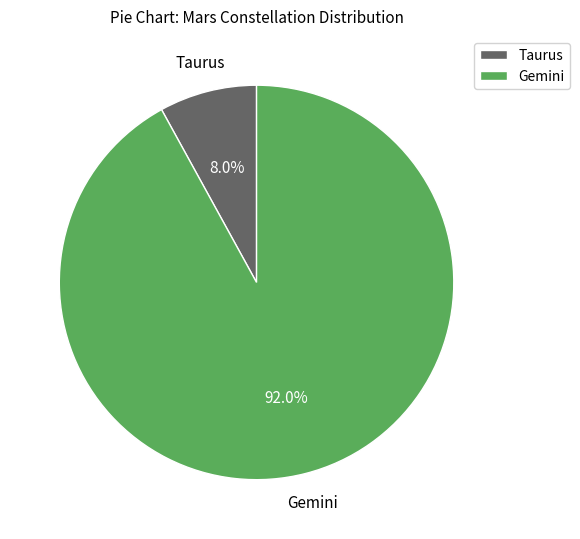

Rank the categories by value from lowest to highest.

Taurus, Gemini